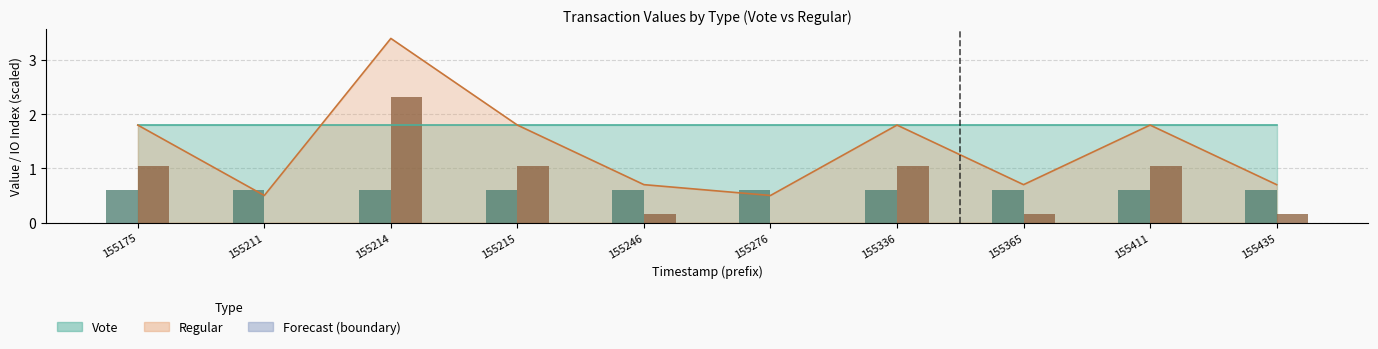

Are the bars horizontal?

No